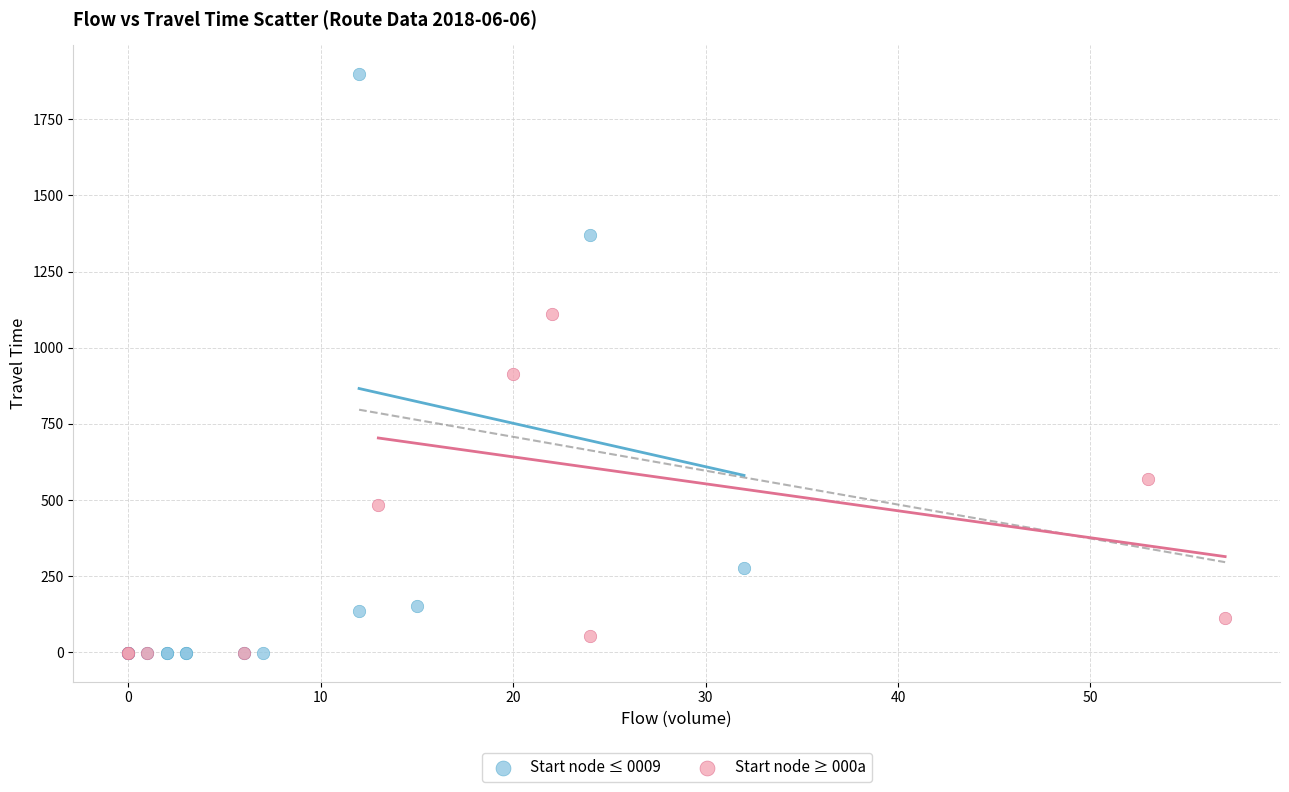

Which series contains the highest Y value?

Start node ≤ 0009